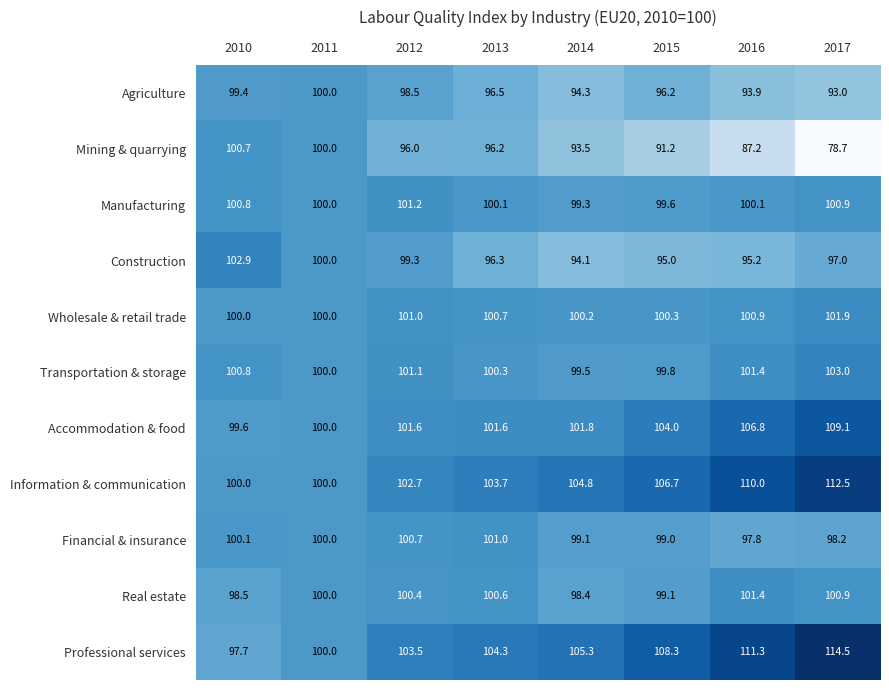

Rank the series by their maximum value, from highest to lowest.

Professional services, Information & communication, Accommodation & food, Transportation & storage, Construction, Wholesale & retail trade, Real estate, Manufacturing, Financial & insurance, Mining & quarrying, Agriculture